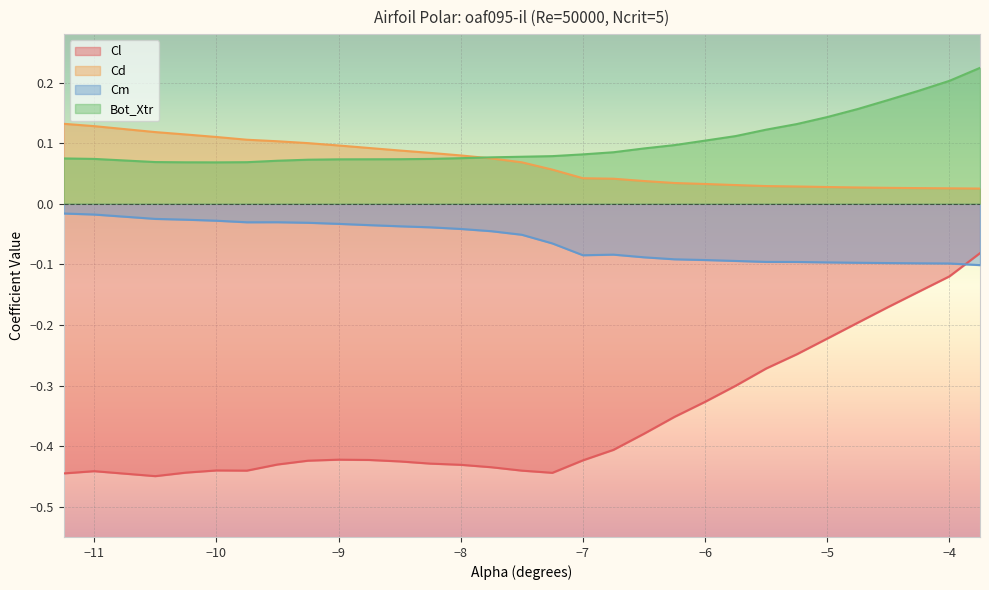

In Bot_Xtr, how many points are lower than both neighbors (excluding endpoints)?

1